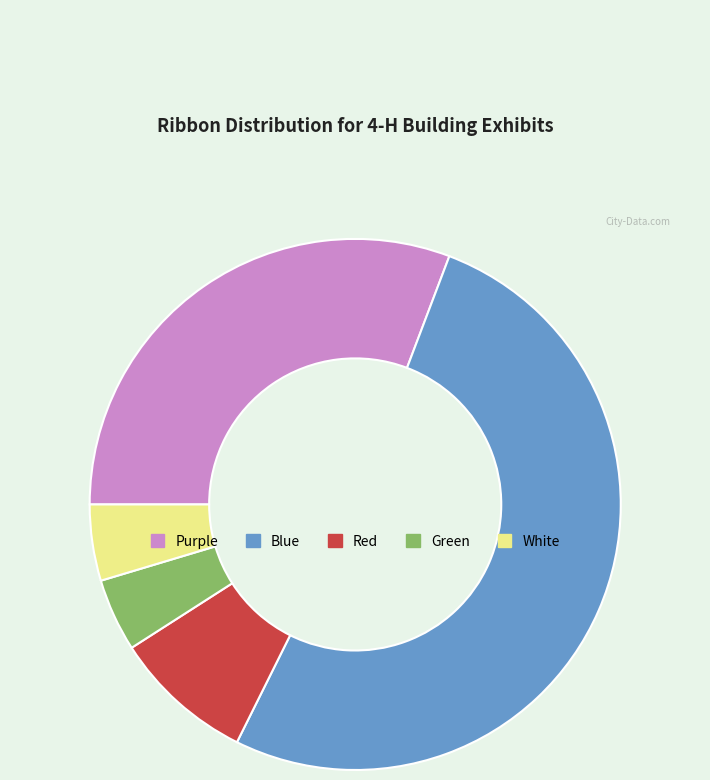

Which slice represents more than half of the pie?

Blue